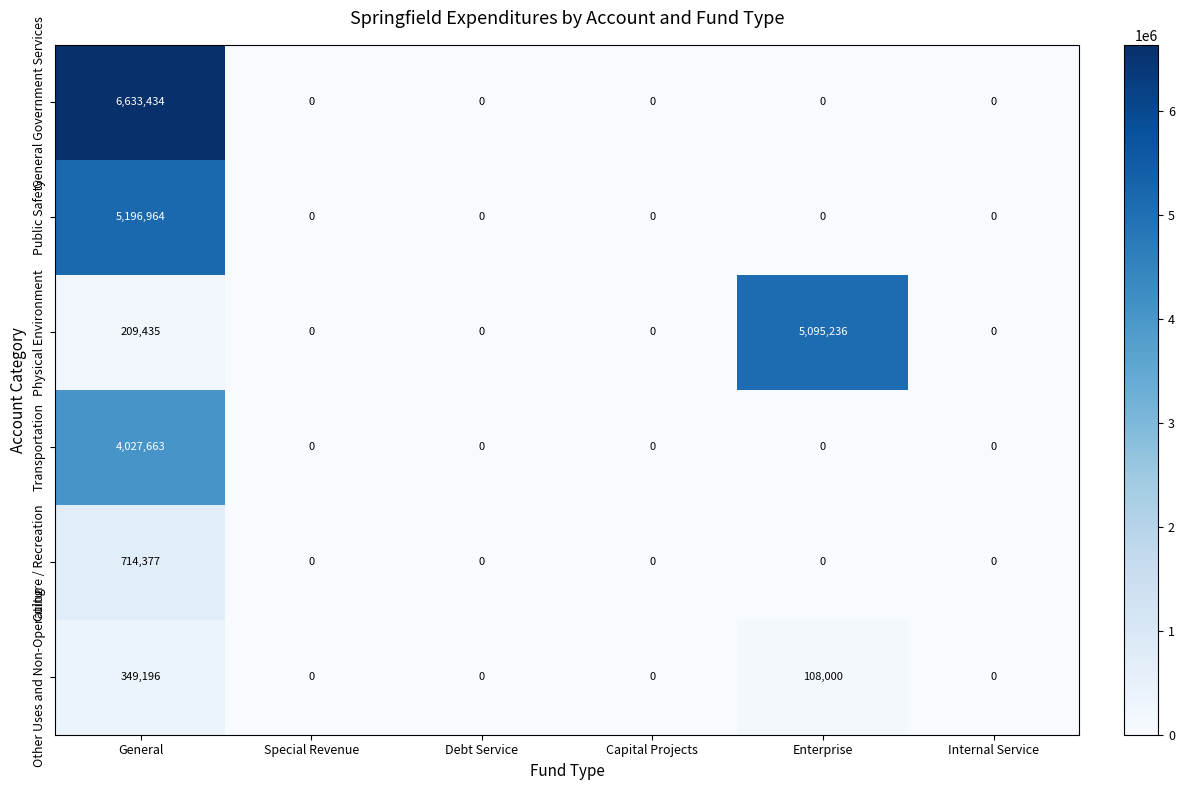

At which category is the sum across all series the highest?

General